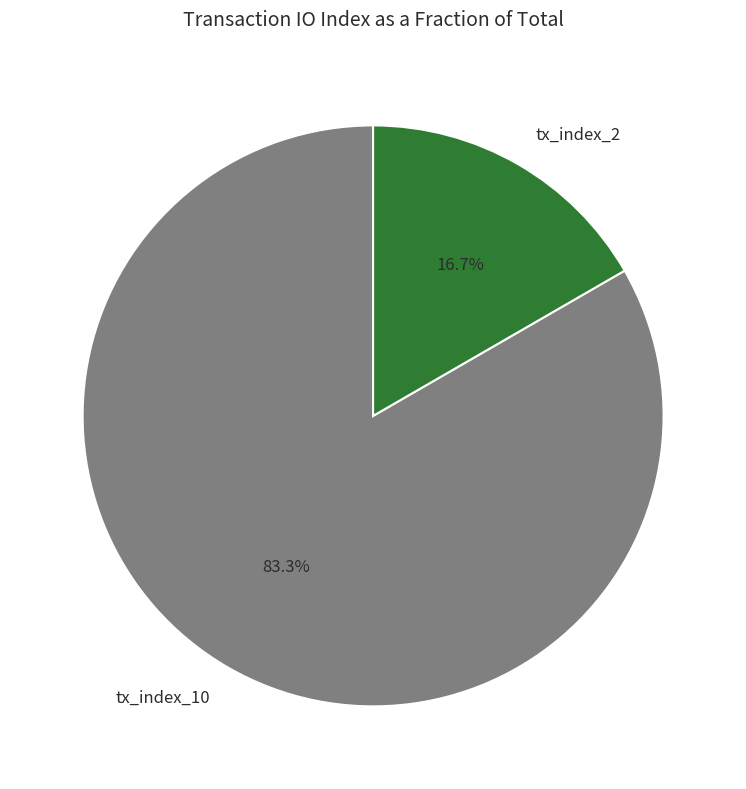

Approximately how many times larger is the value at tx_index_10 compared to tx_index_2?

5.0